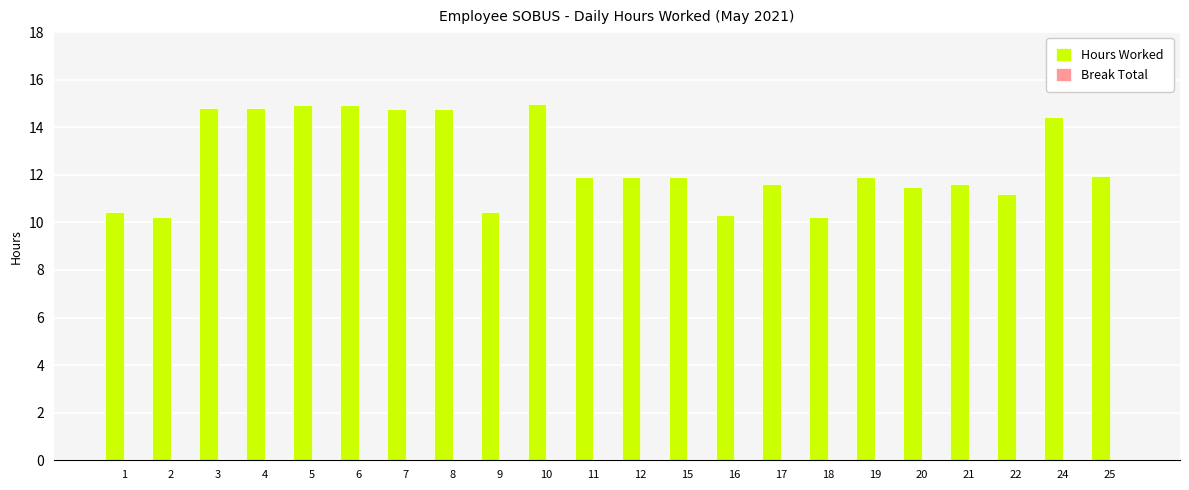

At which label does the data first exceed 11?

3